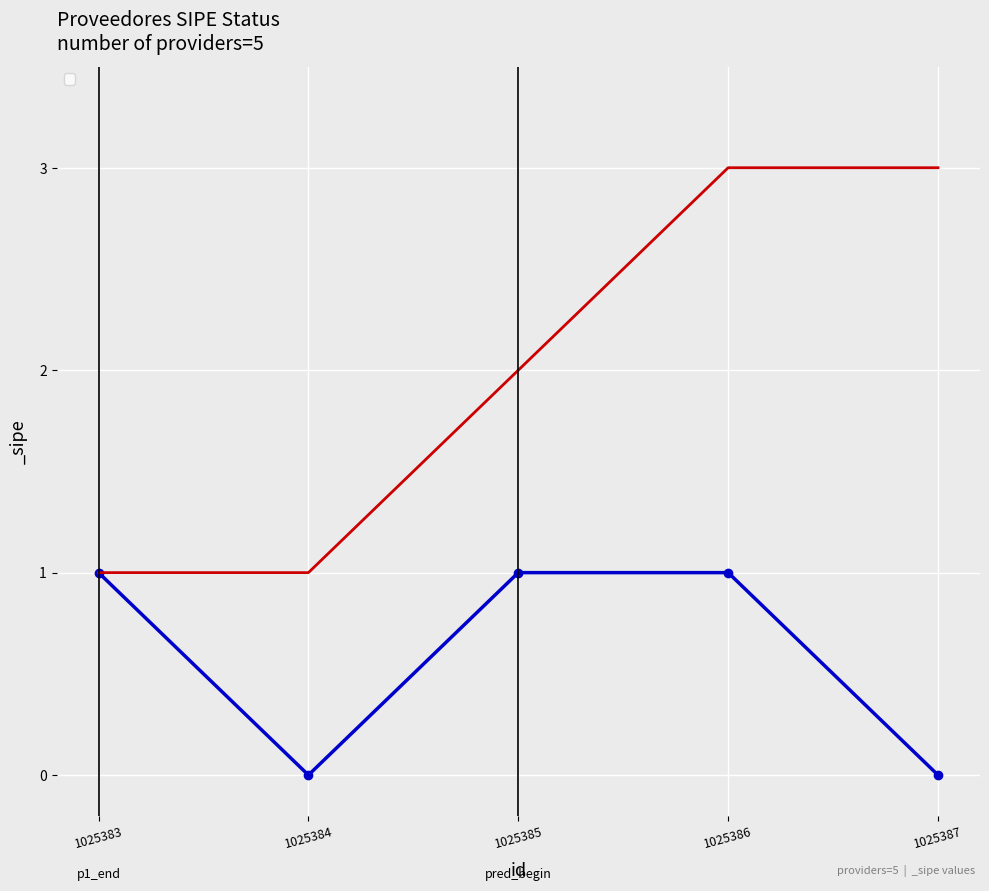

The value at 1025387 is 0. True or false?

True